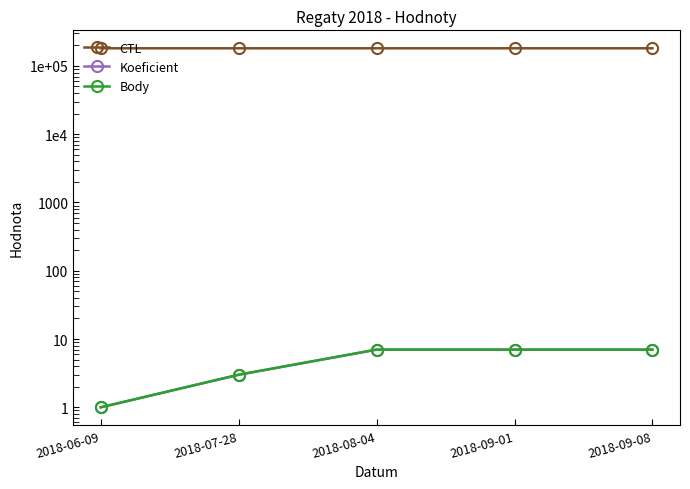

How many data points does each series have?

5